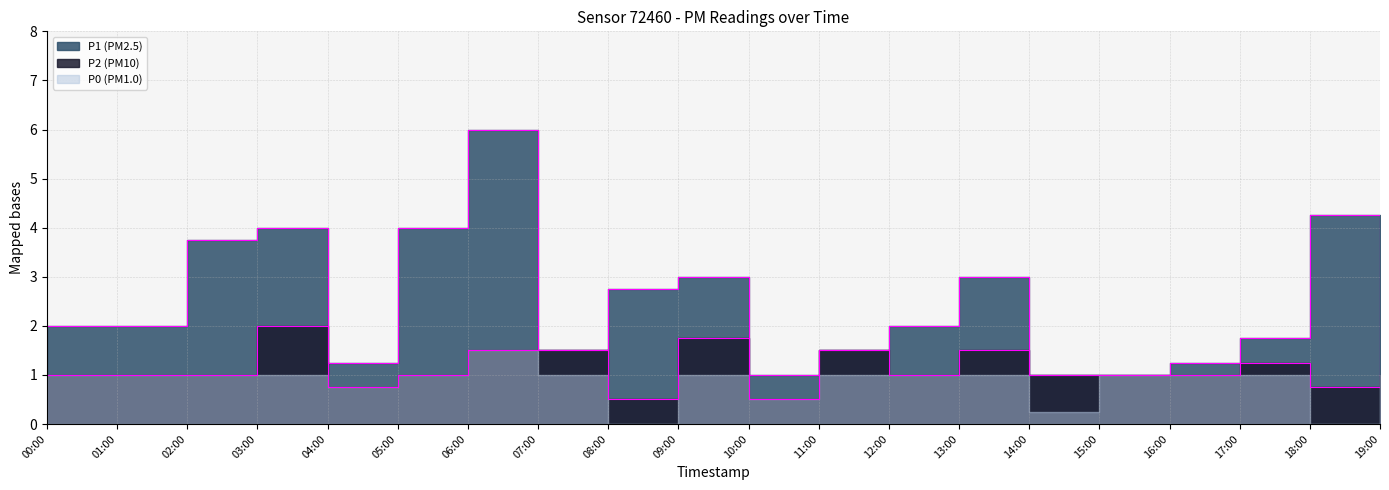

How many categories are shown in the chart?

20